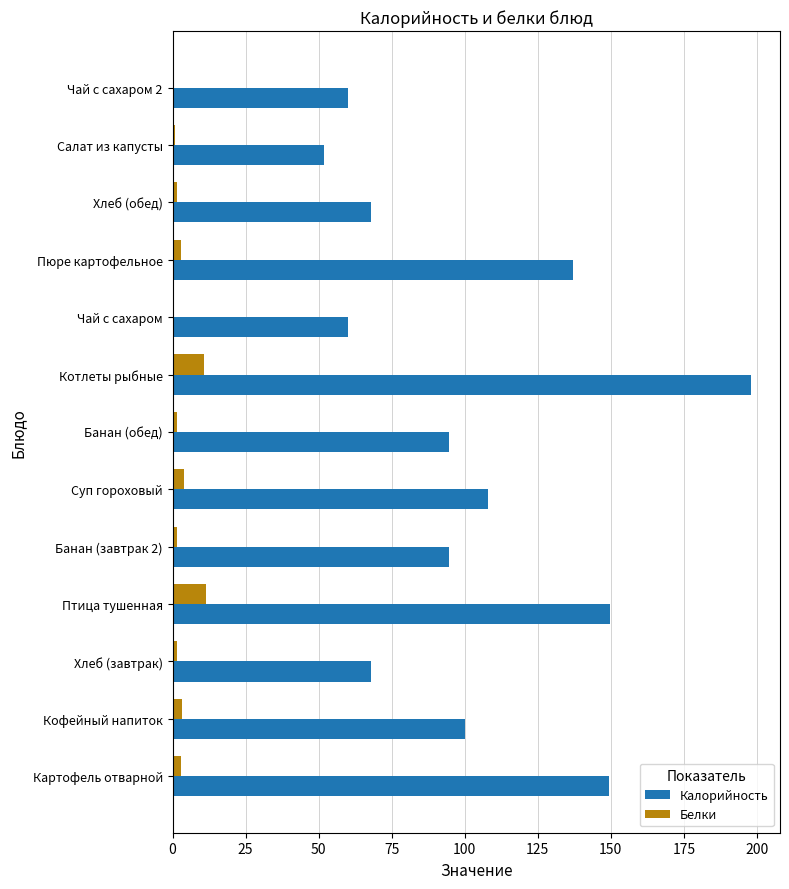

At which label is Калорийность closest to 125?

Пюре картофельное